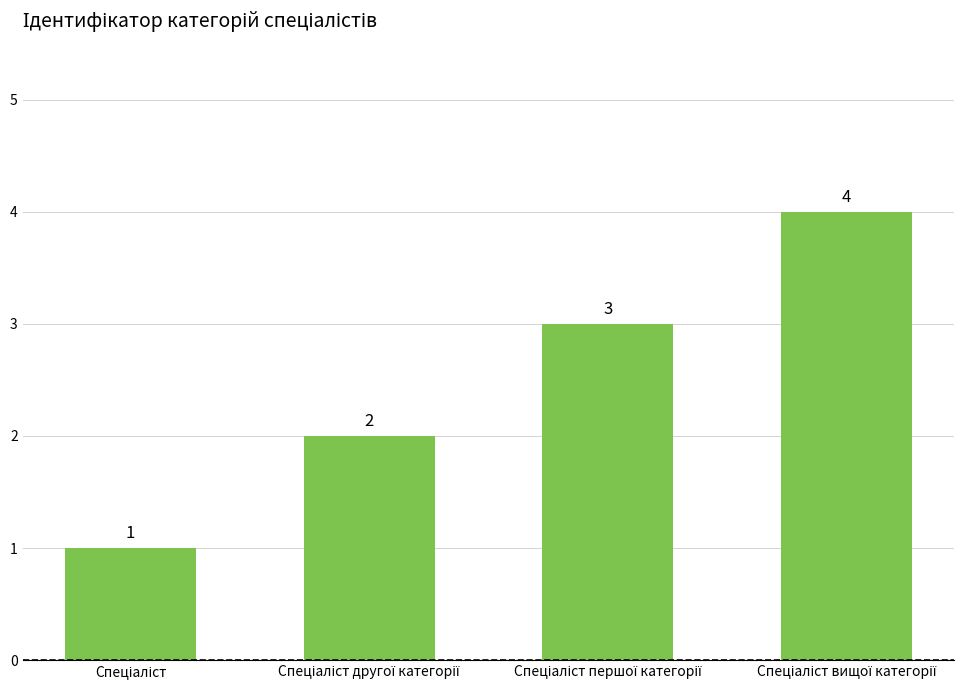

Reading left to right, what are all the values shown in this chart?

1	2	3	4